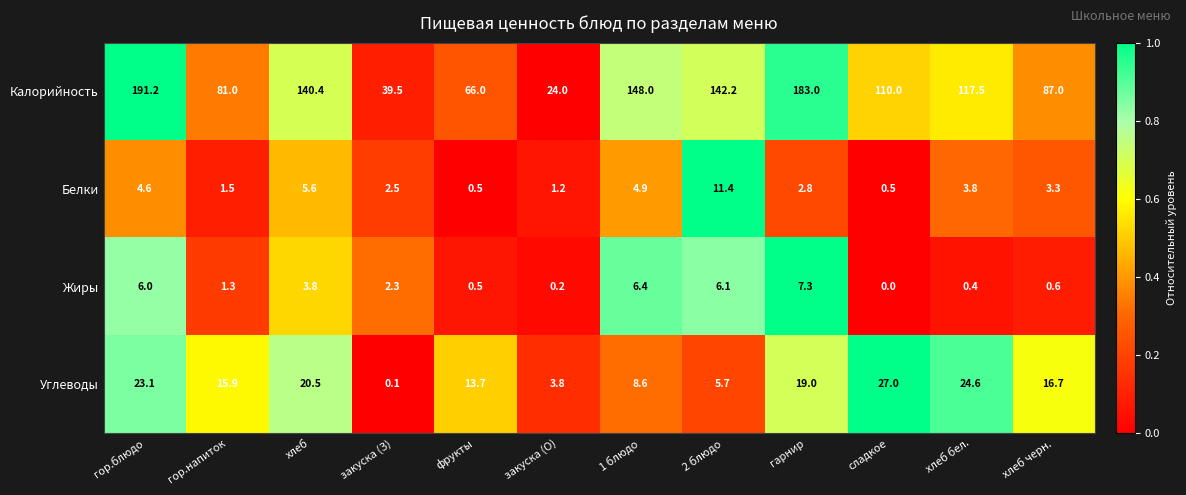

Where does the Белки series first go above 3?

гор.блюдо